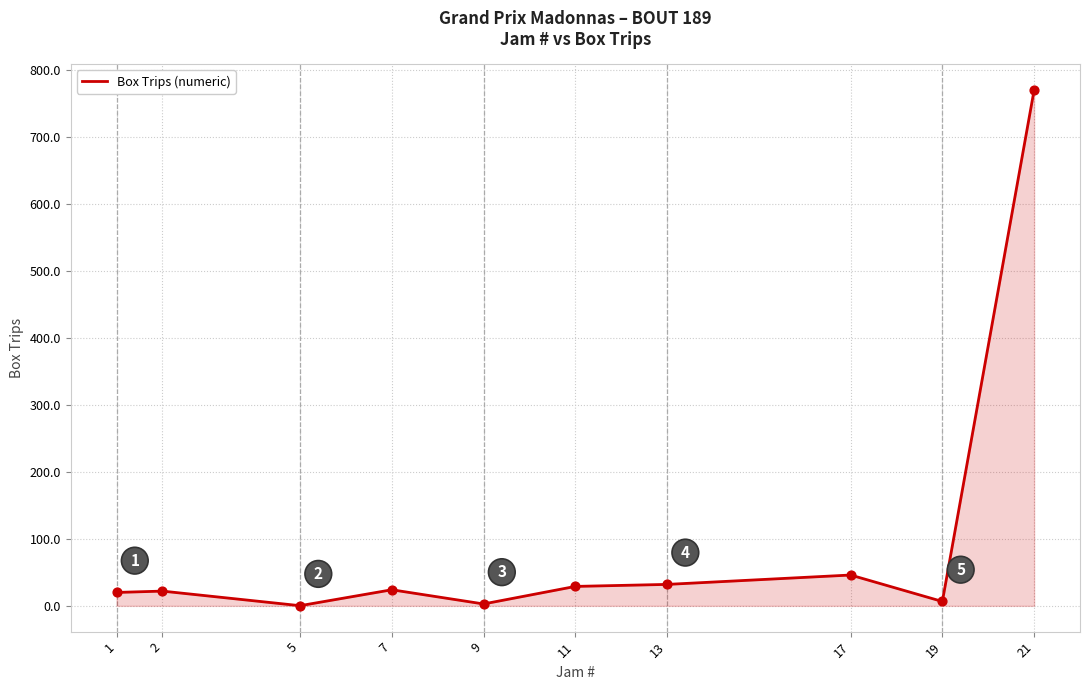

Approximately how many times larger is the value at 11 compared to 1?

1.5